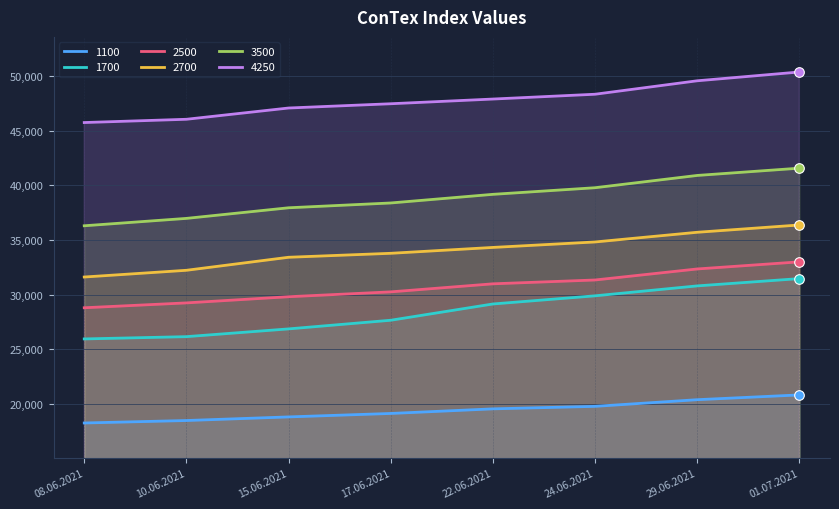

Is the value of 2500 at 29.06.2021 greater than the value of 3500 at 08.06.2021?

No